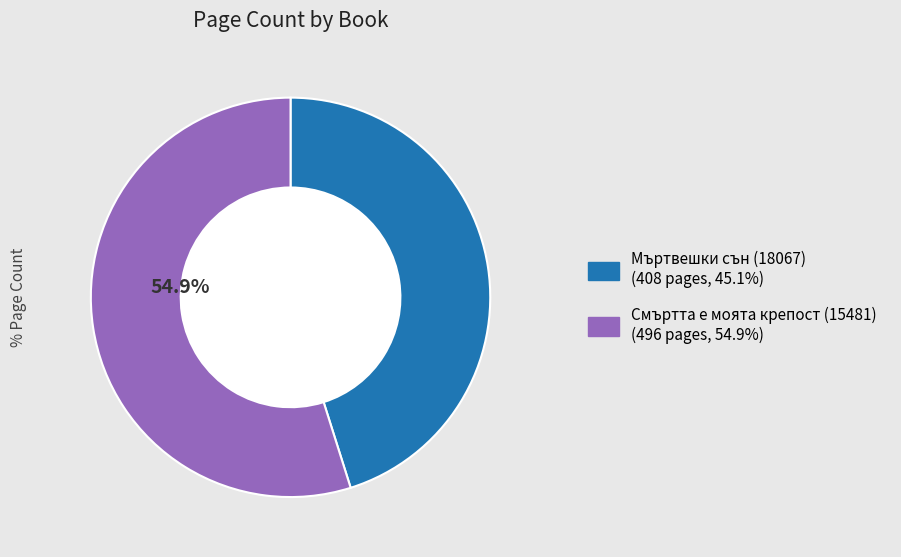

What percentage is the Смъртта е моята крепост (15481) slice, to the nearest percent?

55%